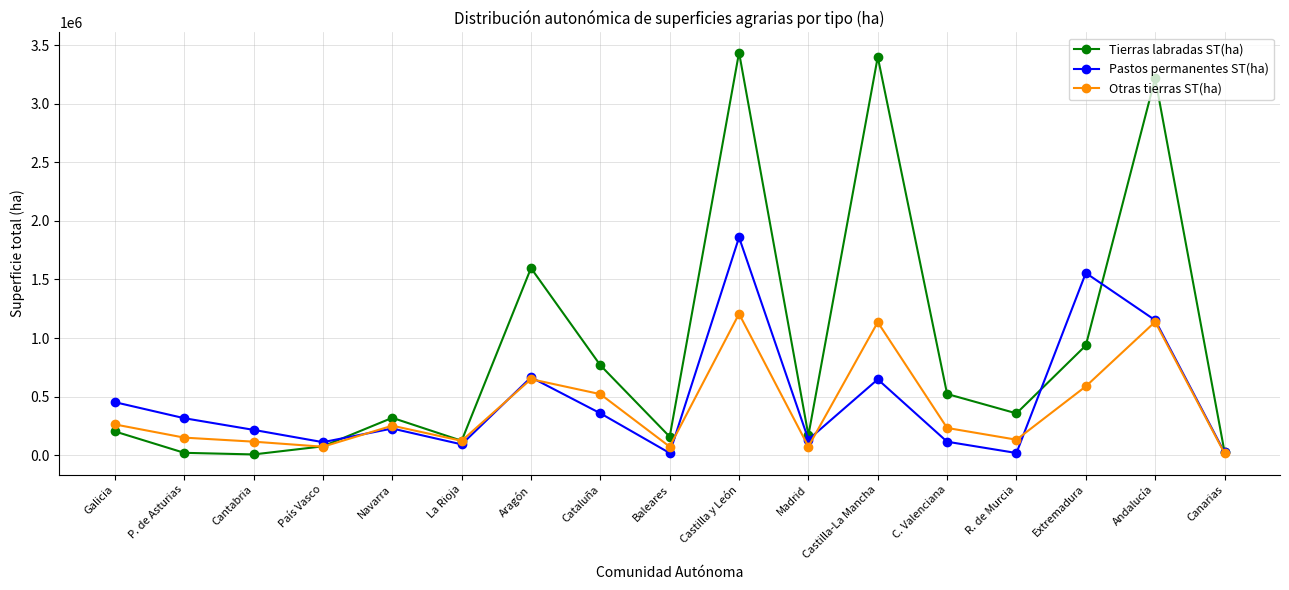

Which series has the largest range (max minus min)?

Tierras labradas ST(ha)